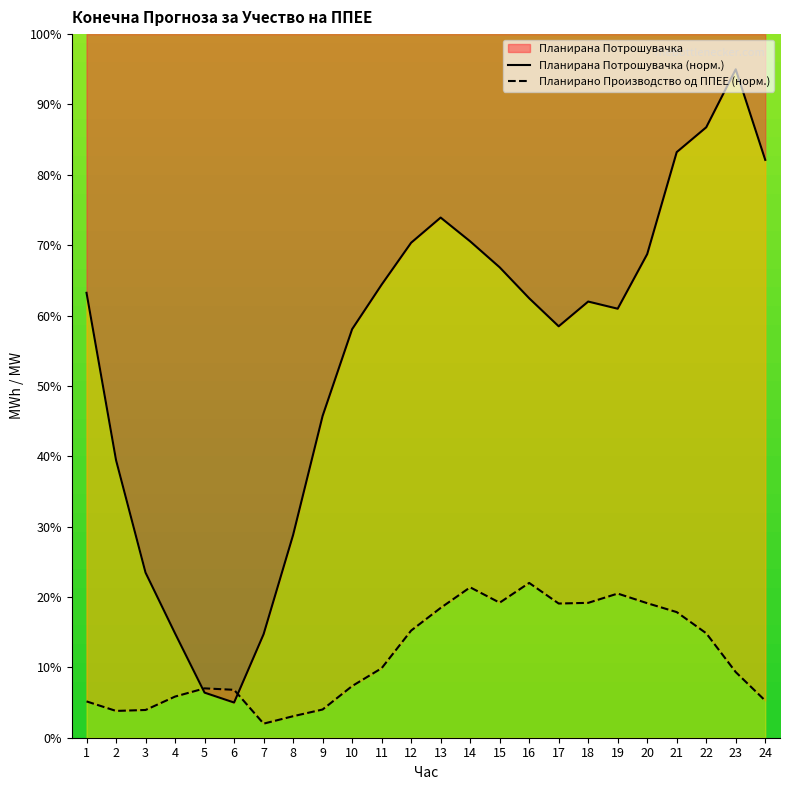

What is the greatest value displayed?

95.0